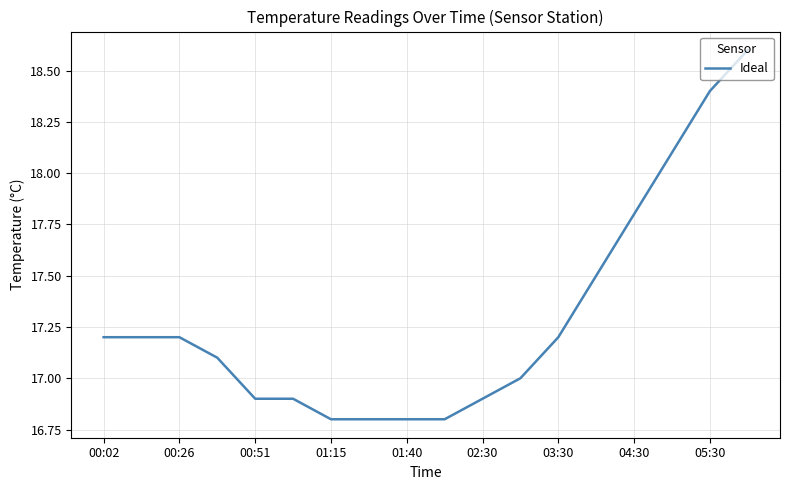

What is the difference between the maximum and minimum values?

1.8